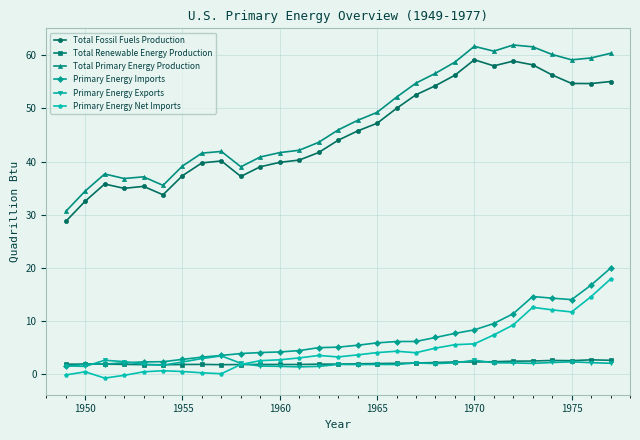

Which series has the widest spread of values?

Total Primary Energy Production